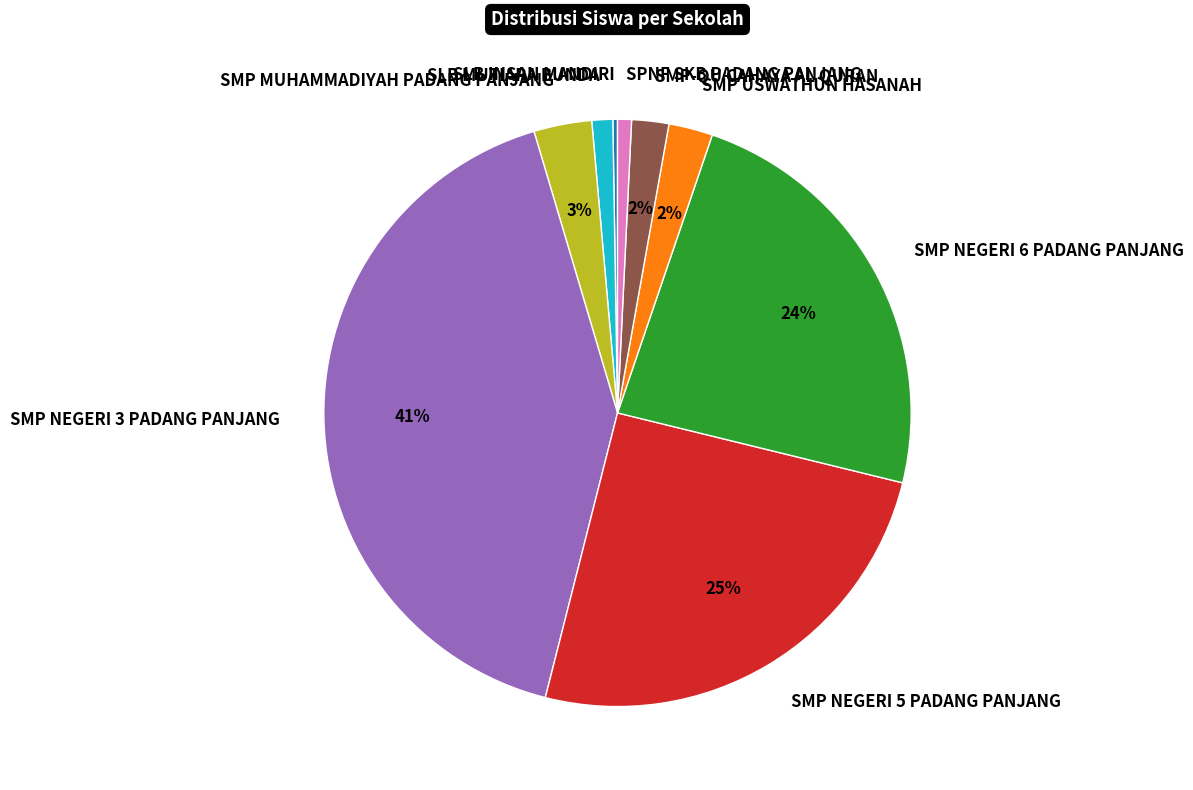

Does SMP USWATHUN HASANAH account for over 50% of the chart?

No